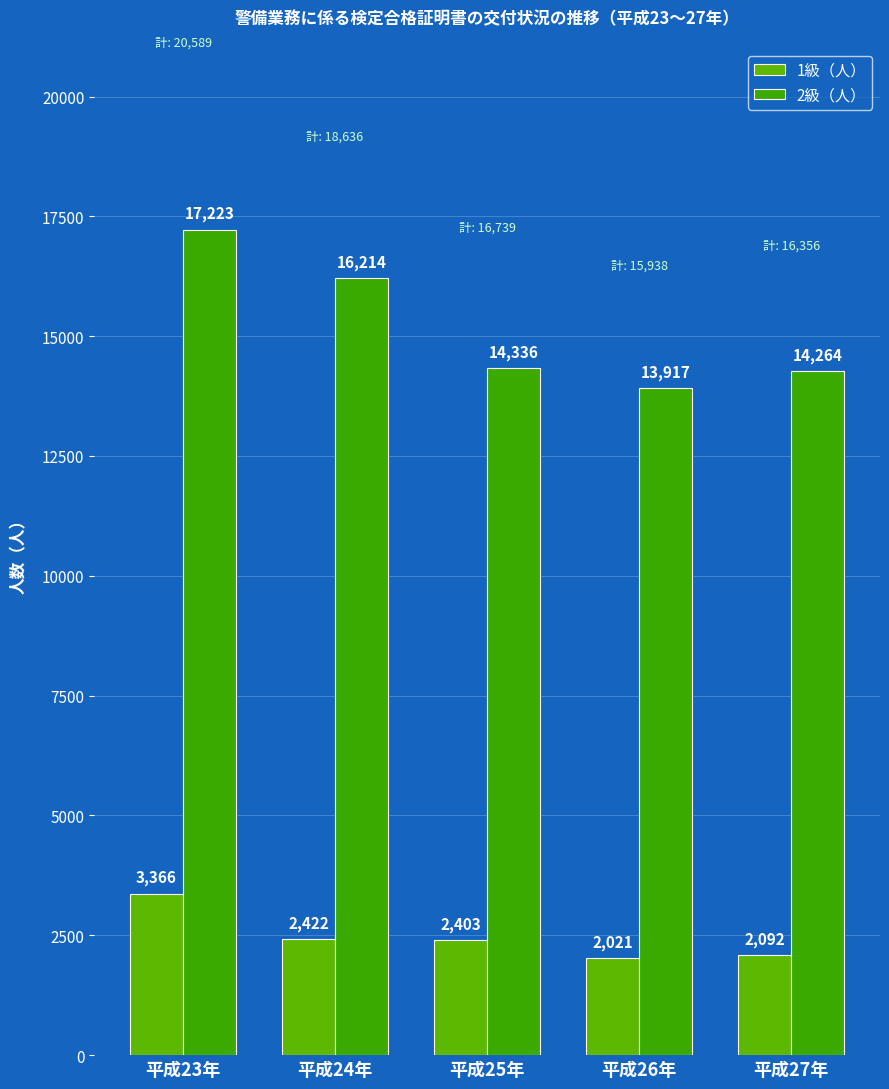

Which label corresponds to the largest value in the chart?

平成23年